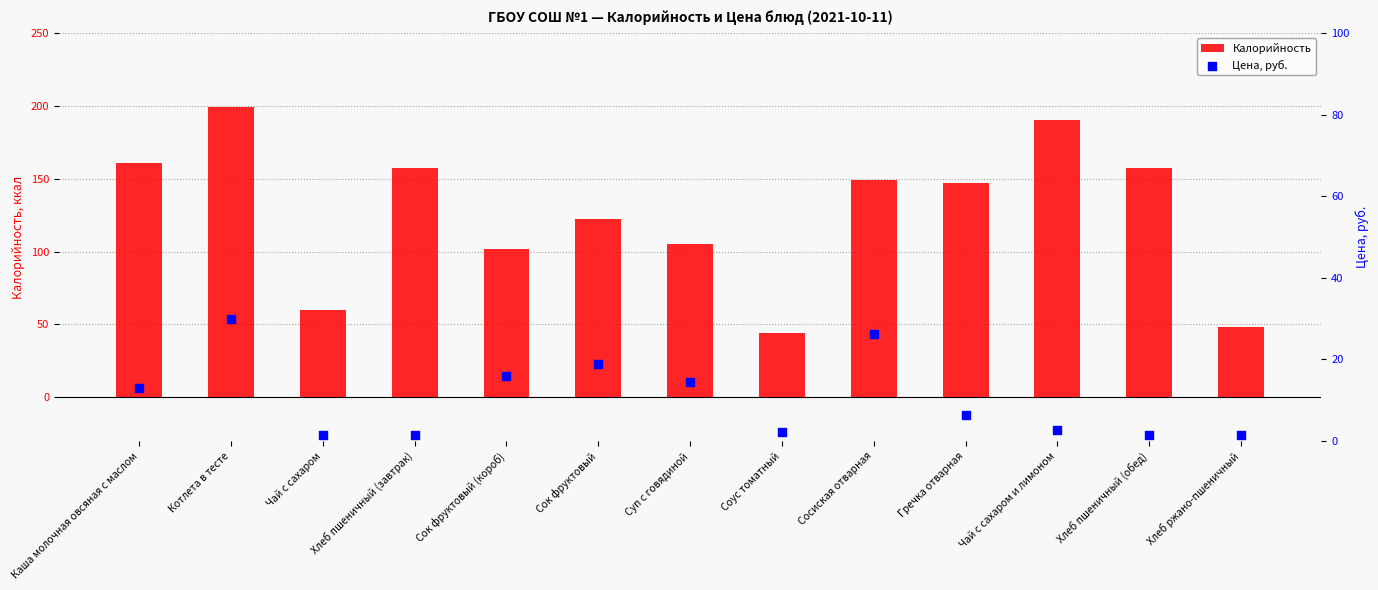

At which category is the sum across all series the highest?

Котлета в тесте